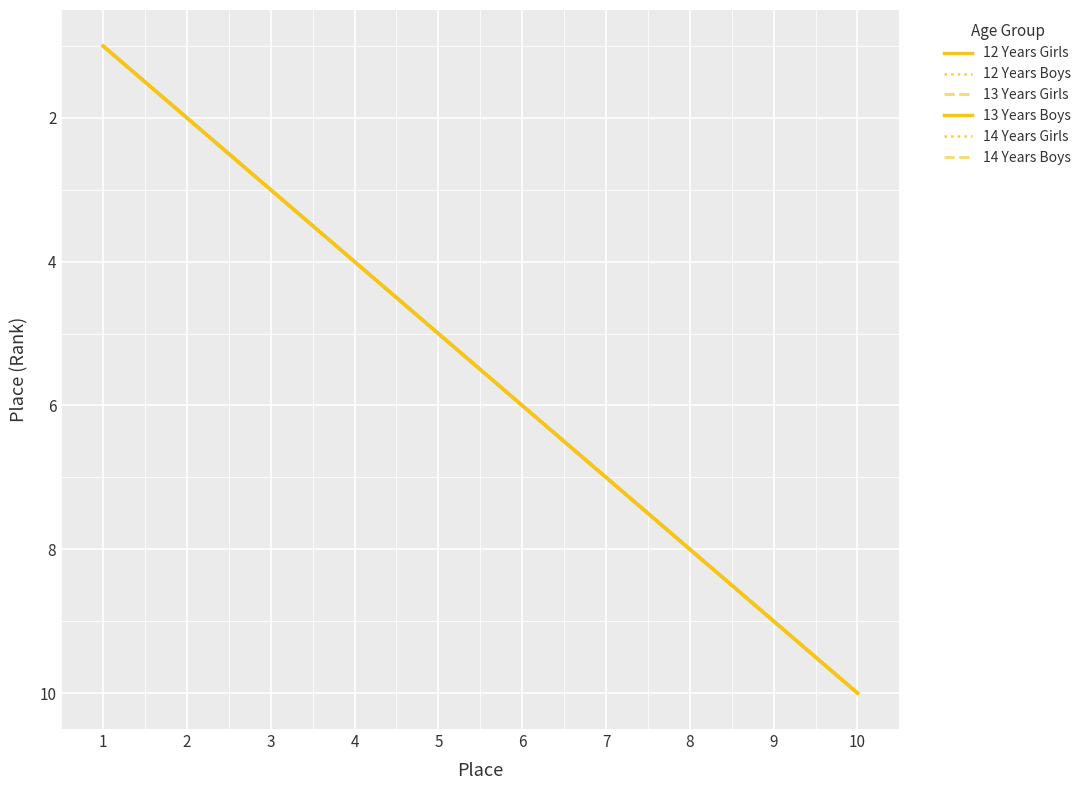

True or false: 14 Years Girls has a value of 13 at 8.

False